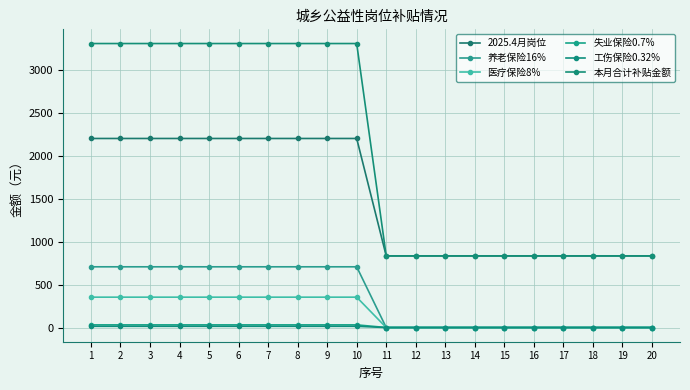

True or false: 工伤保险0.32% and 本月合计补贴金额 intersect in this chart.

False